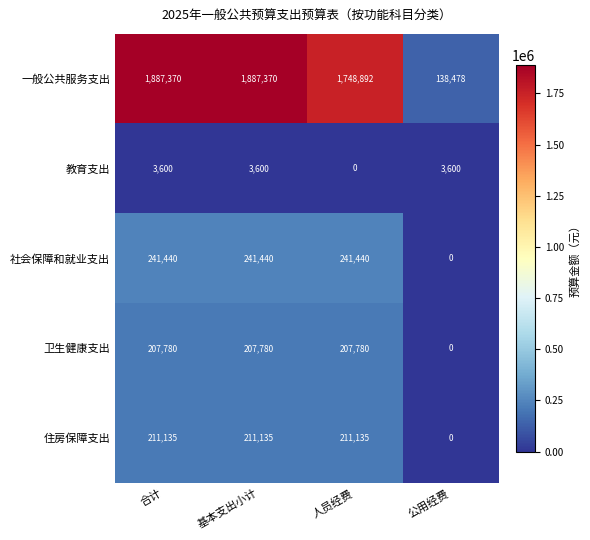

What value does the 一般公共服务支出 series have at 合计?

1887370